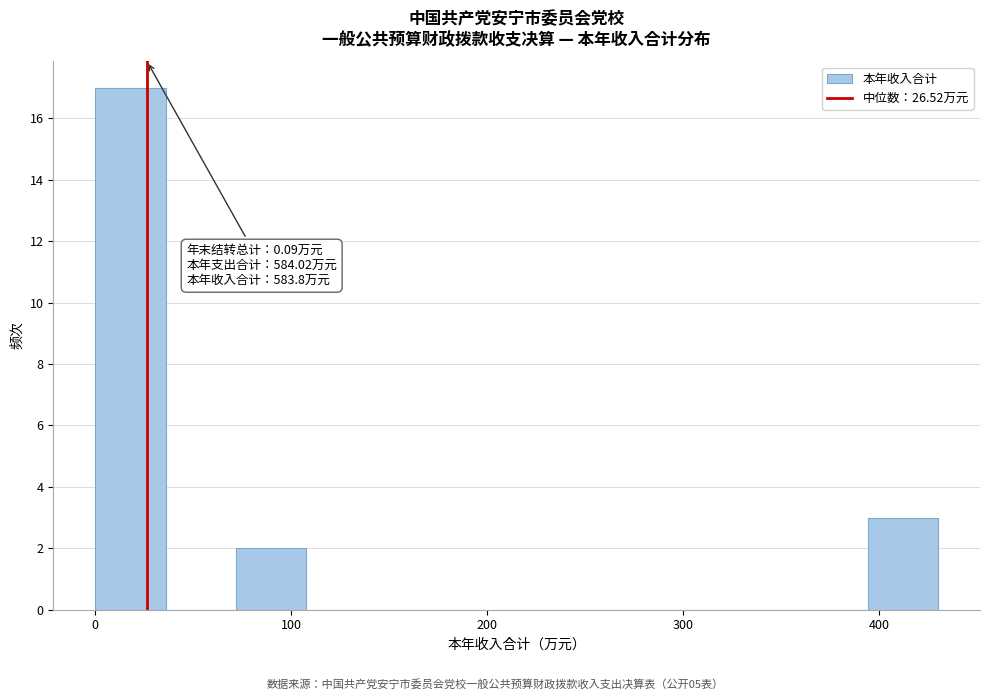

Read against the x-axis, roughly where is the centre of the tallest bar?

20